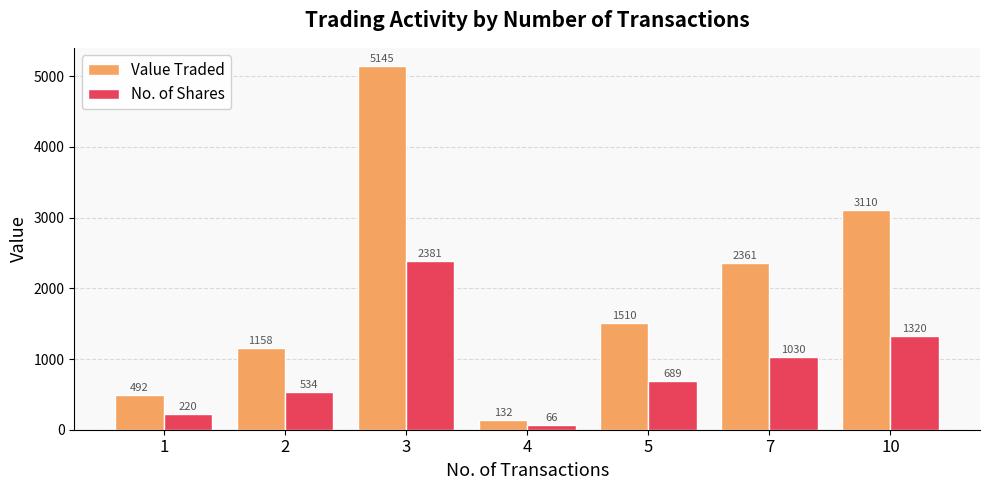

True or false: Value Traded has a value of 1510 at 5.

True